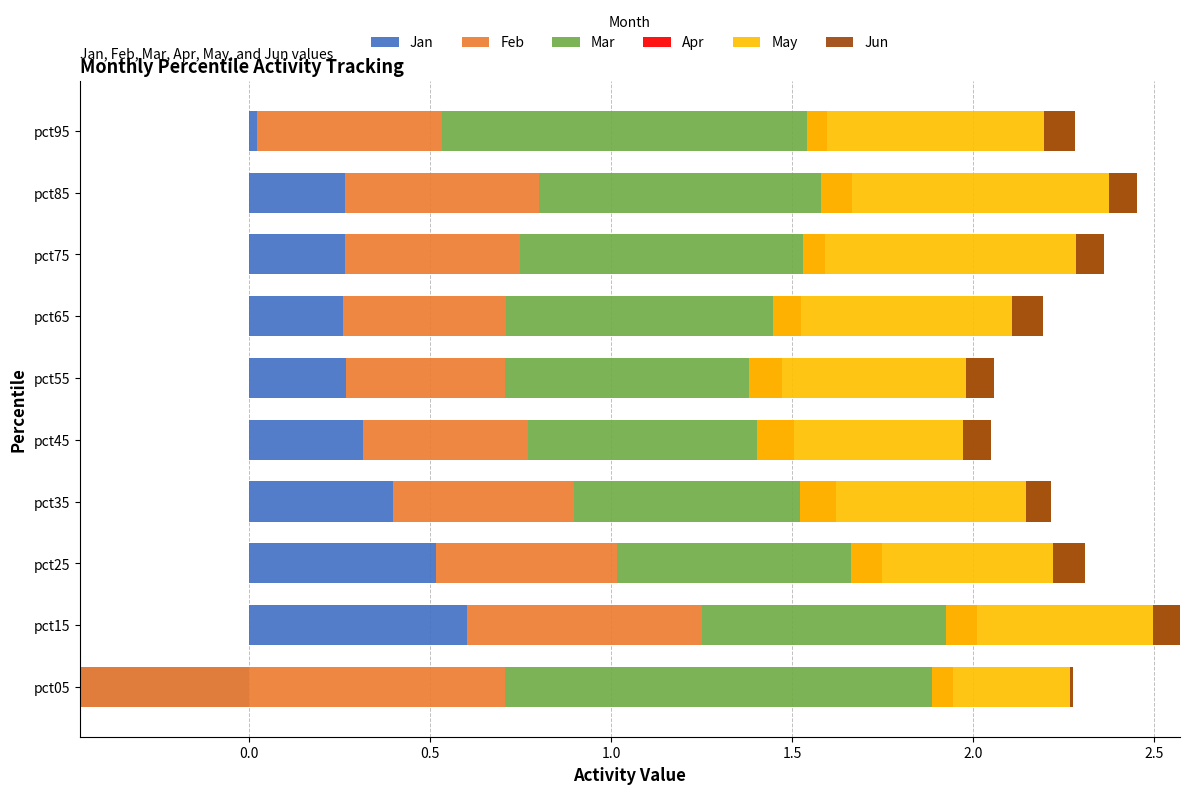

At how many categories does at least one series exceed 0?

10